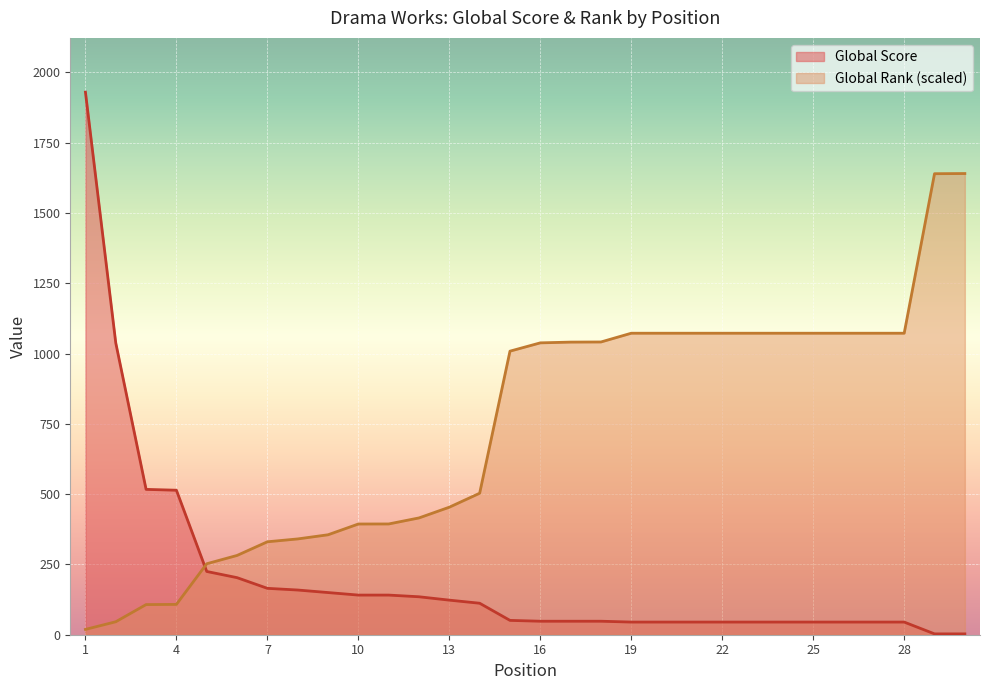

How many lines are shown in the chart?

2